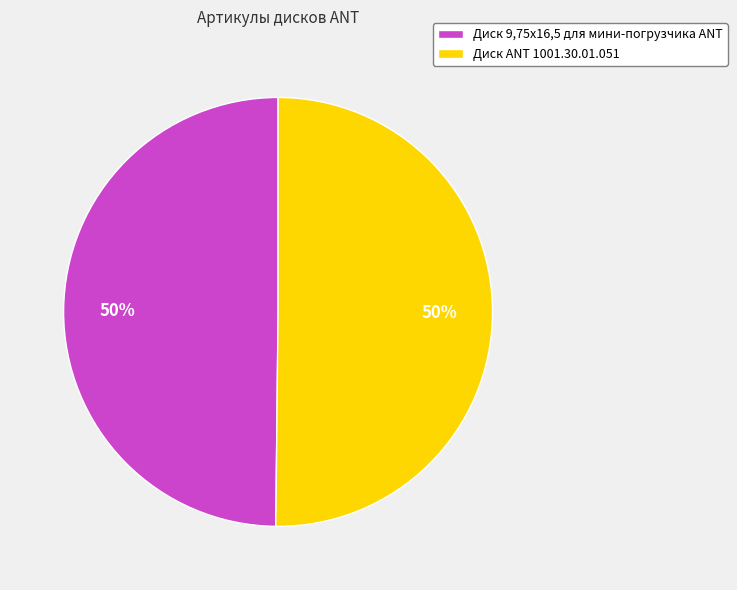

Is it true that Диск 9,75х16,5 для мини-погрузчика ANT is 50% of the pie?

True